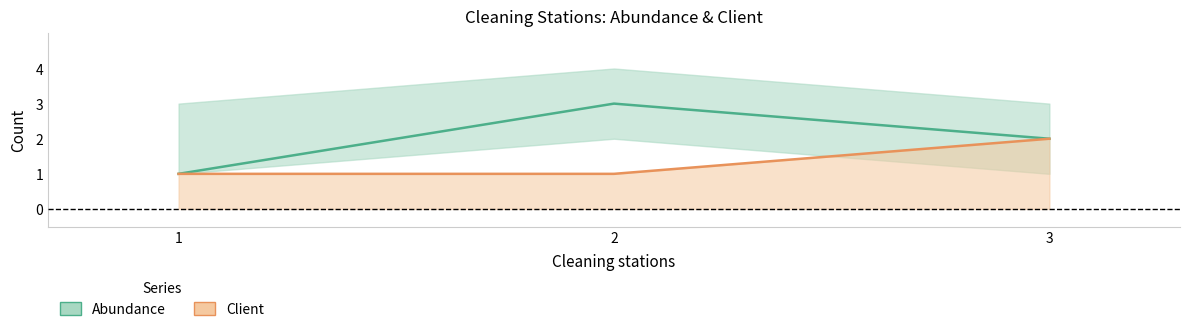

True or false: Abundance has a value of 2 at 1.

False